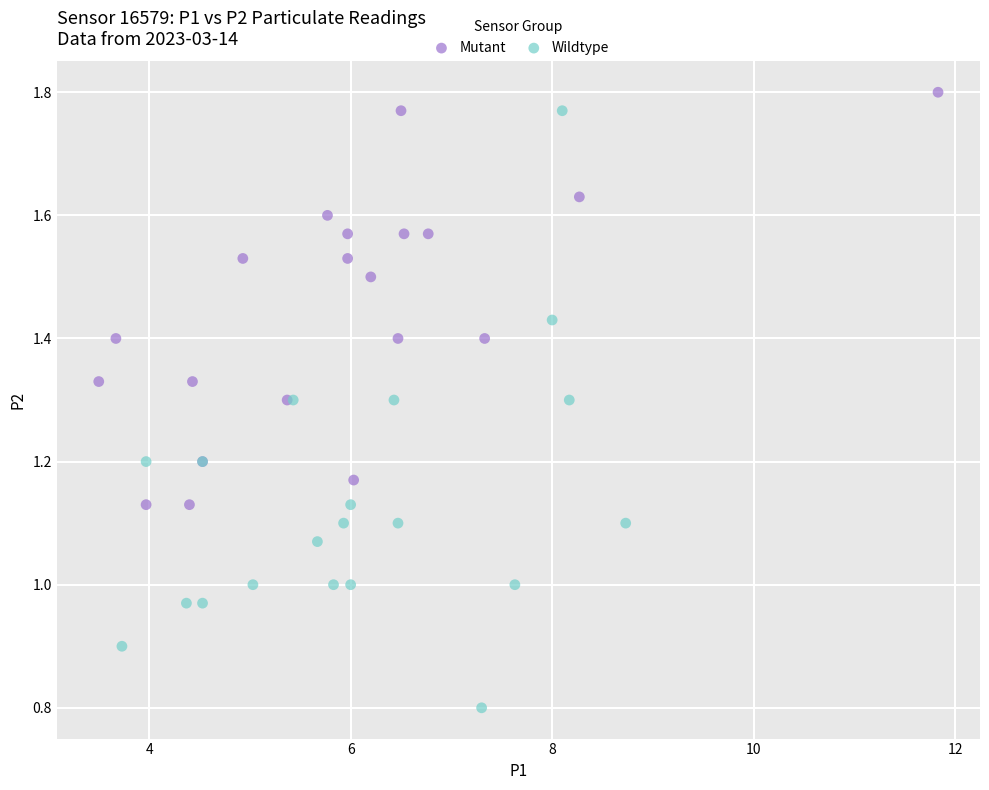

Which series reaches the minimum Y coordinate?

Wildtype